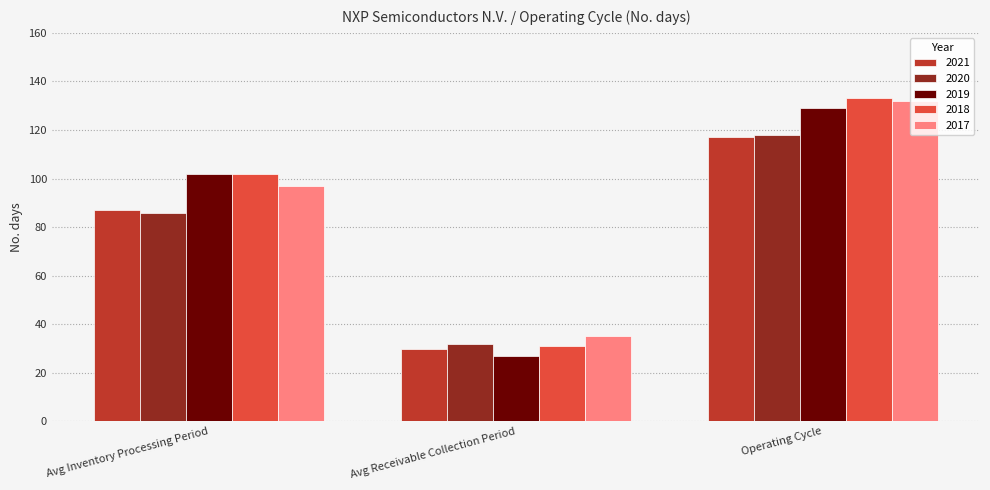

Reading right to left, what are all the values shown in this chart?

2021: Operating Cycle=117	Avg Receivable Collection Period=30	Avg Inventory Processing Period=87
2020: Operating Cycle=118	Avg Receivable Collection Period=32	Avg Inventory Processing Period=86
2019: Operating Cycle=129	Avg Receivable Collection Period=27	Avg Inventory Processing Period=102
2018: Operating Cycle=133	Avg Receivable Collection Period=31	Avg Inventory Processing Period=102
2017: Operating Cycle=132	Avg Receivable Collection Period=35	Avg Inventory Processing Period=97